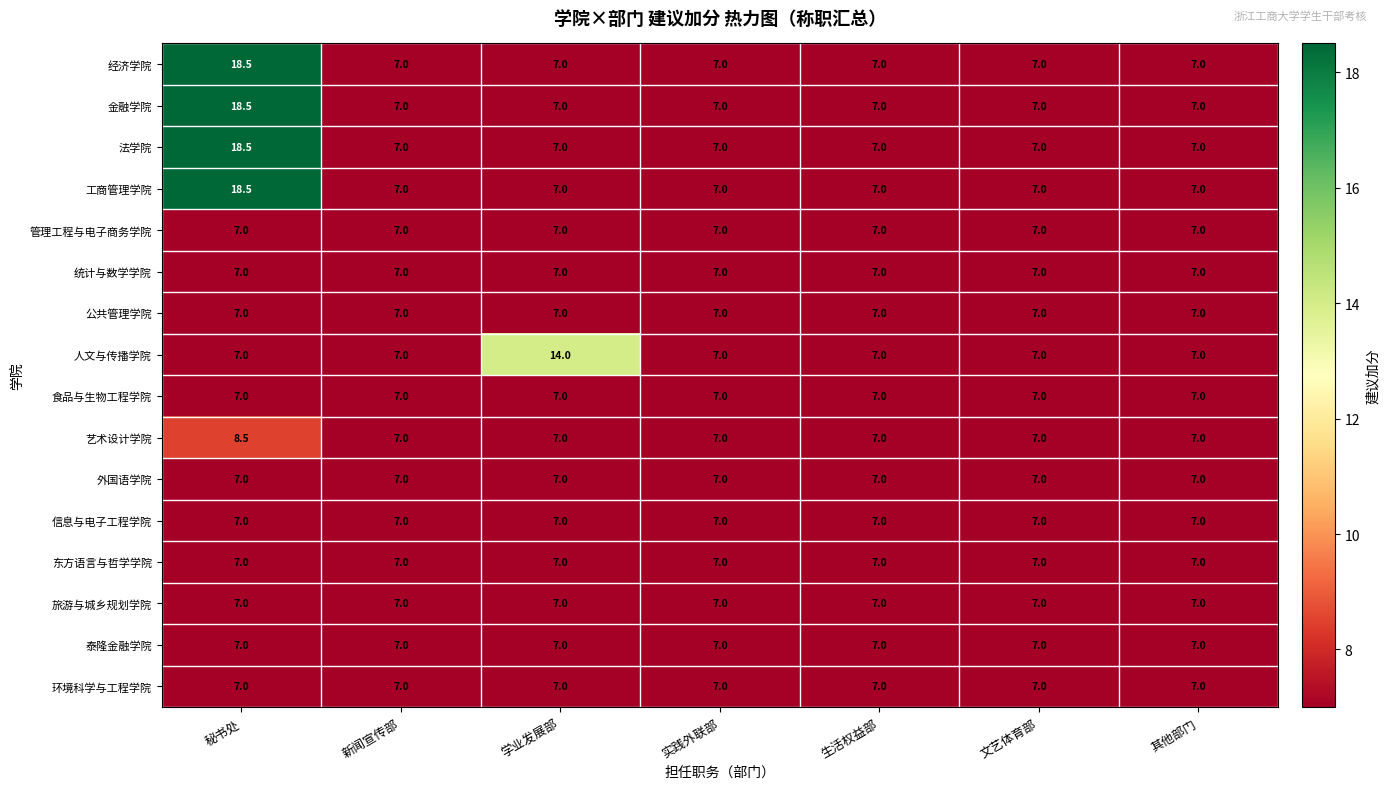

What is the greatest value displayed?

18.5